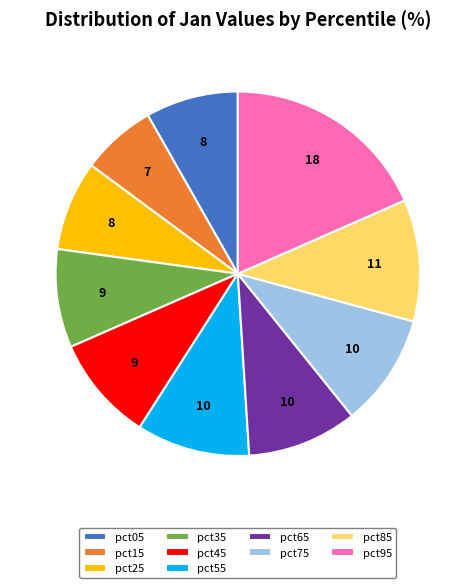

Combined, do pct15 and pct35 account for over 50%?

No